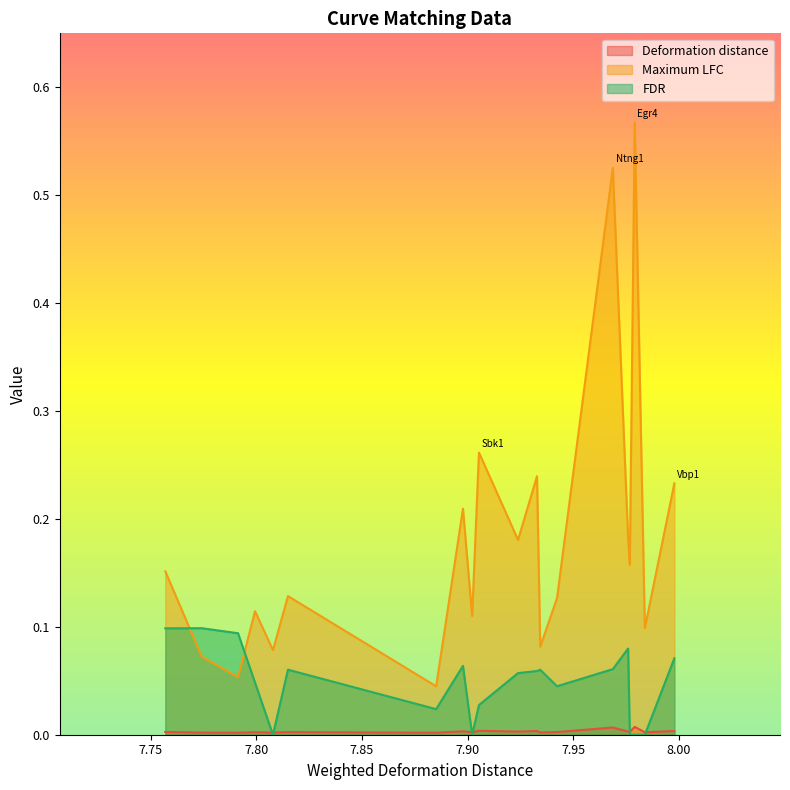

In Maximum LFC, how many points are lower than both neighbors (excluding endpoints)?

8